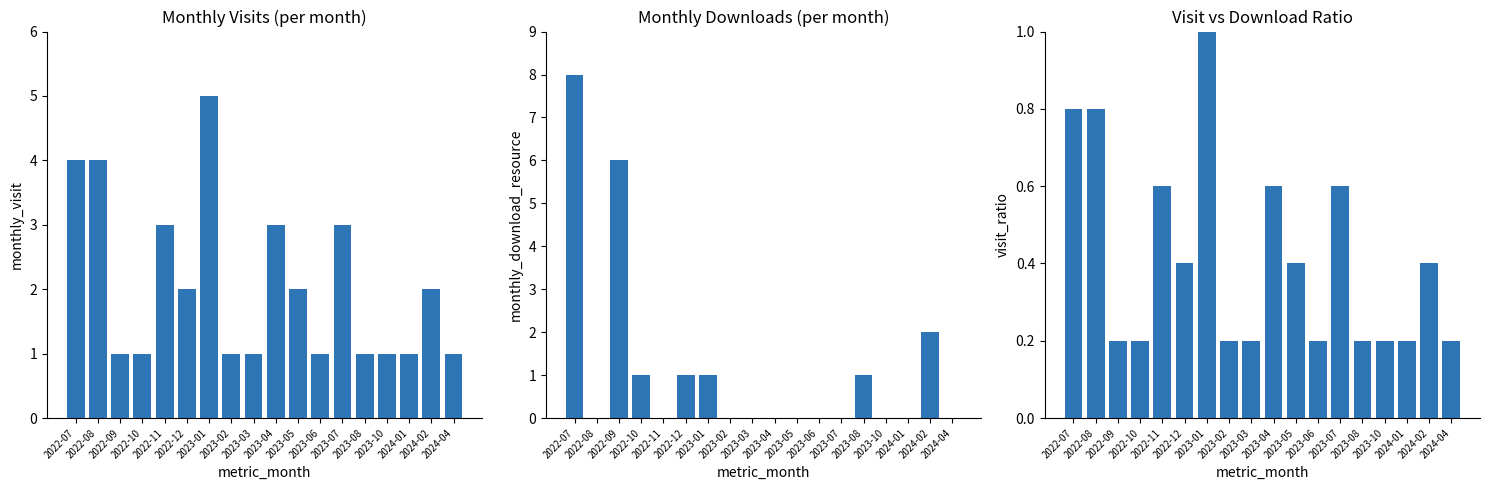

What is the spread (max minus min) of values at 2024-01?

1.0